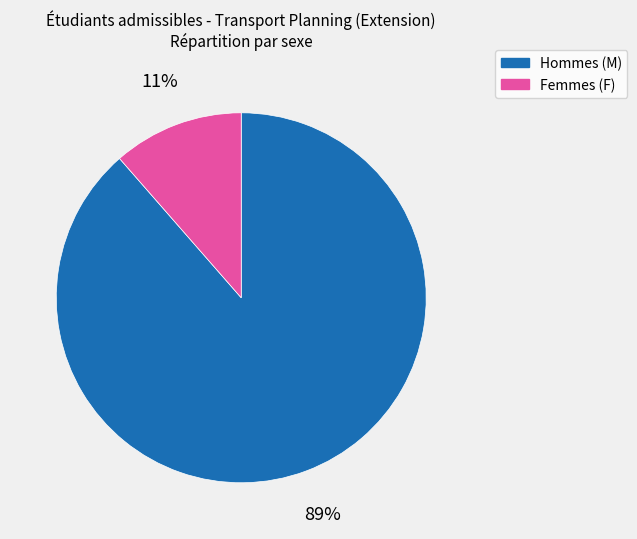

Which slice is the largest?

Hommes (M)